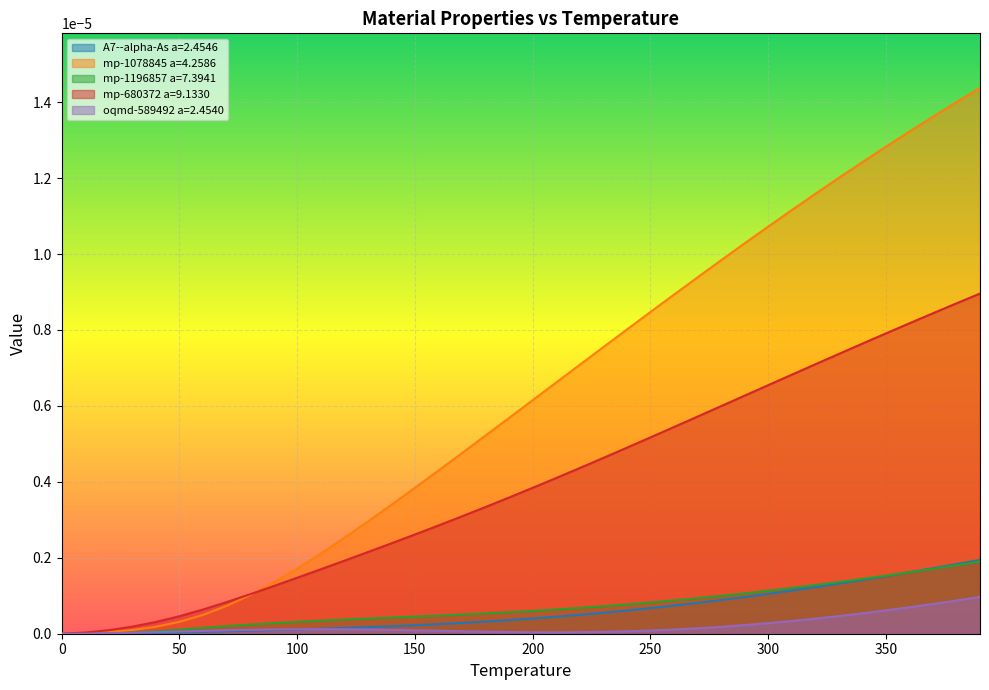

How many categories are shown in the chart?

40